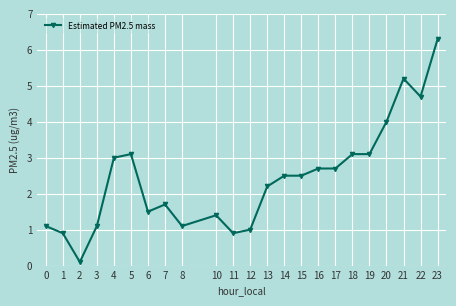

The chart shows a value of 5.2 at 21. True or false?

True